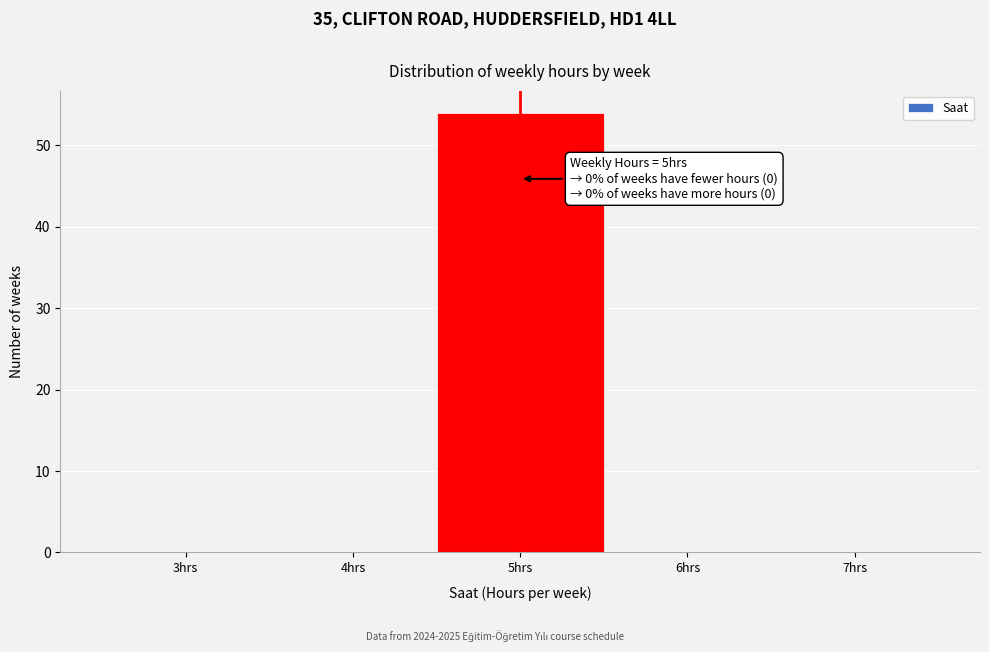

Reading left to right, list all the values displayed in this chart.

3hrs=0	4hrs=0	5hrs=54	6hrs=0	7hrs=0